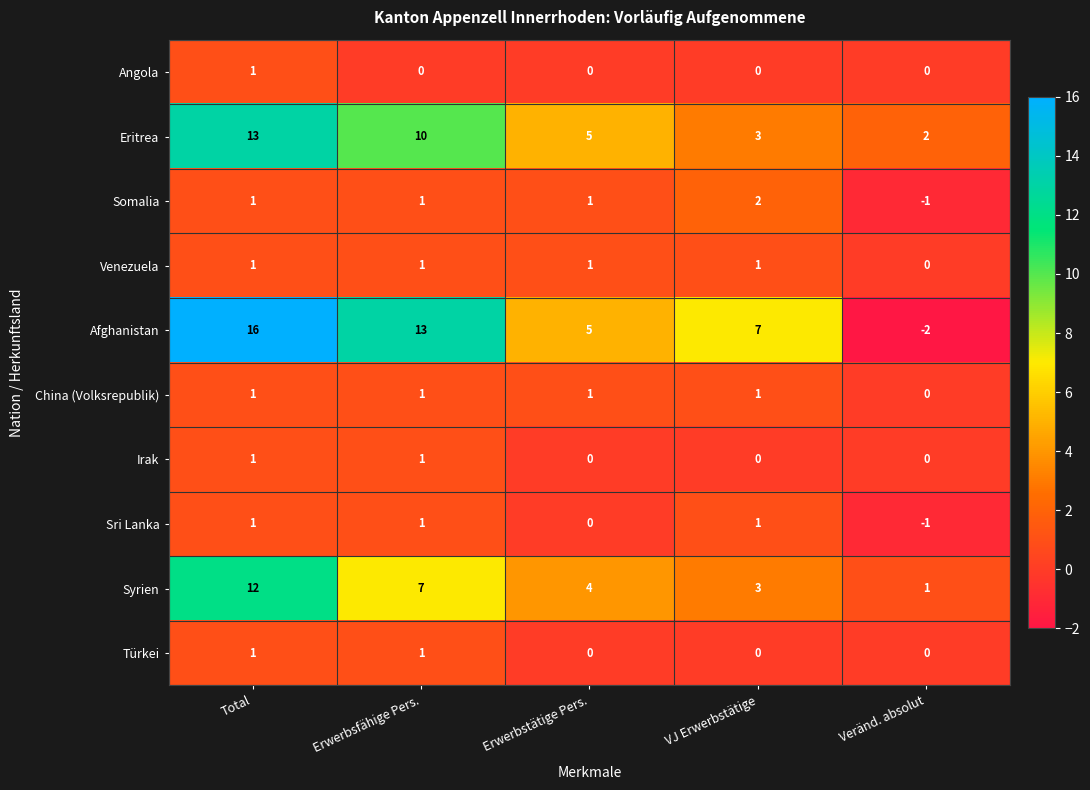

Which category has the lowest value in the Afghanistan series?

Veränd. absolut